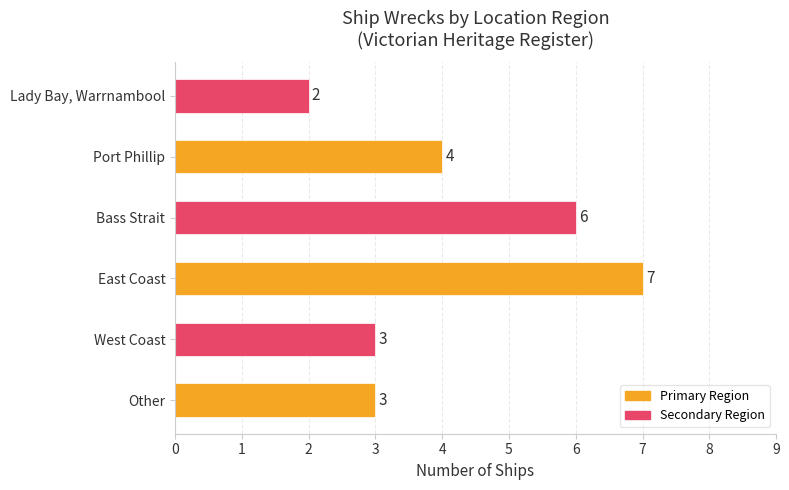

Is it true that the value at Port Phillip is 4?

True